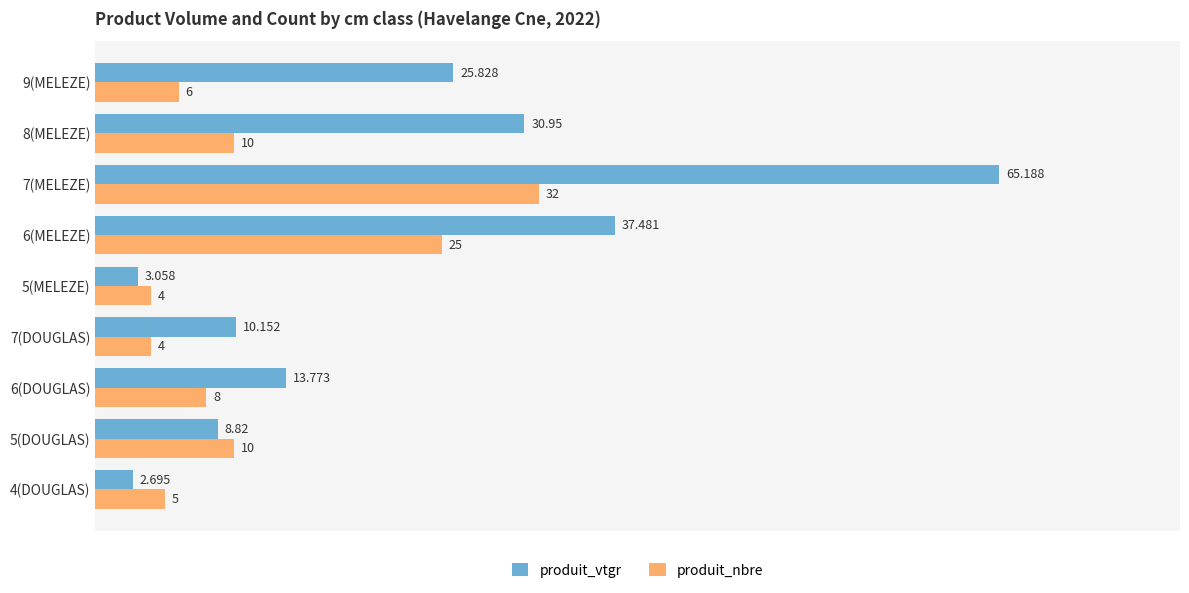

At which label is produit_nbre closest to 18?

6(MELEZE)